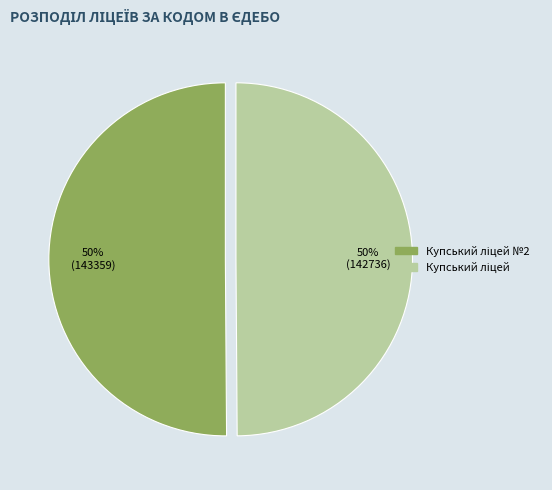

How many slices are in this pie chart?

2